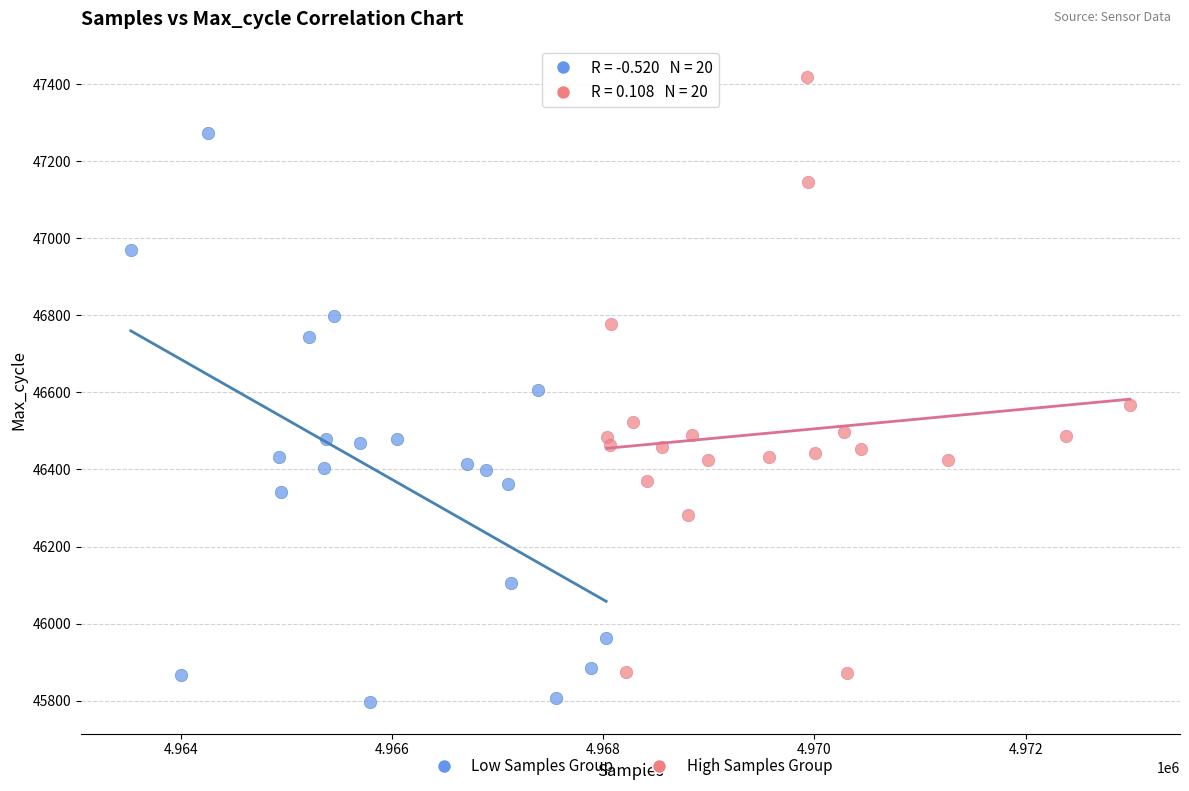

What are all the series names shown in the legend?

Low Samples Group, High Samples Group